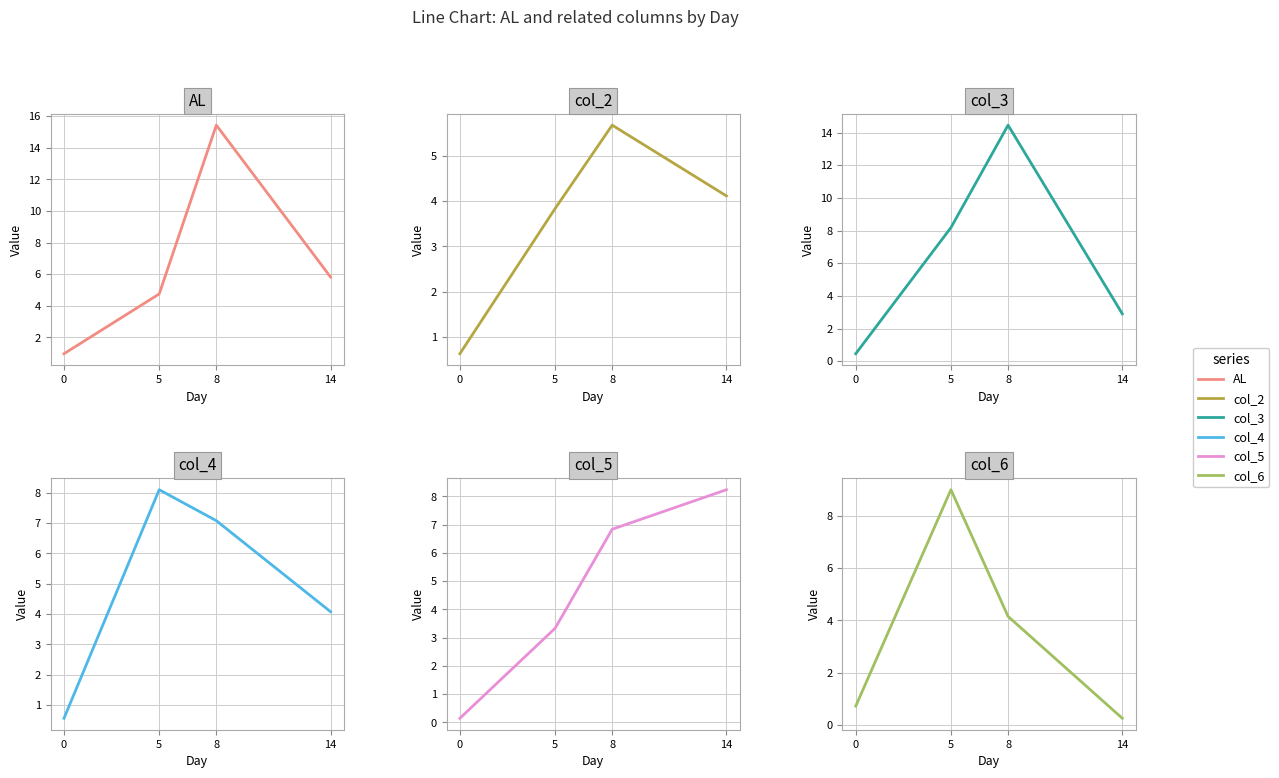

The value of col_5 at 0 is 0.1. True or false?

False